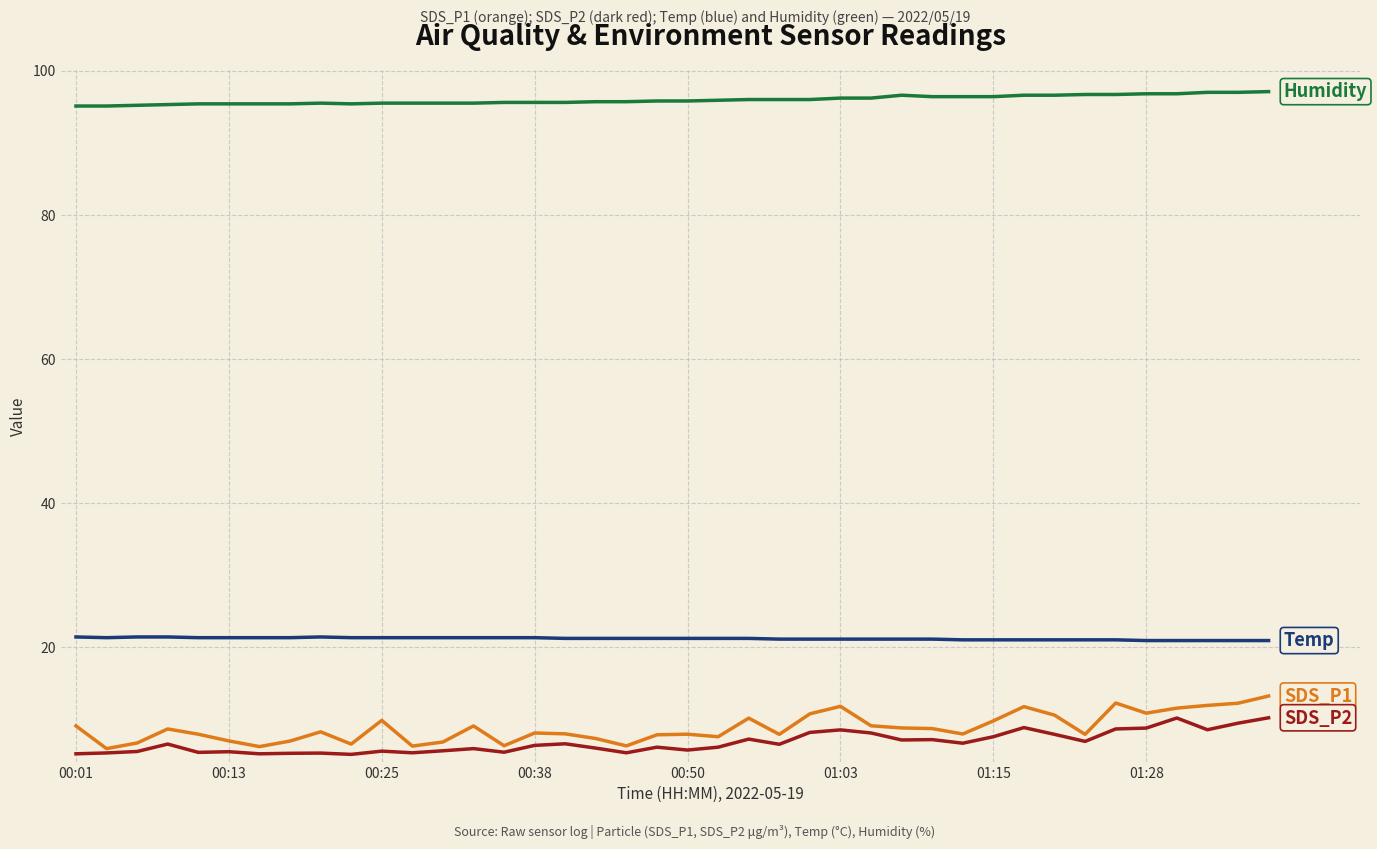

Does the chart have visible grid lines?

Yes